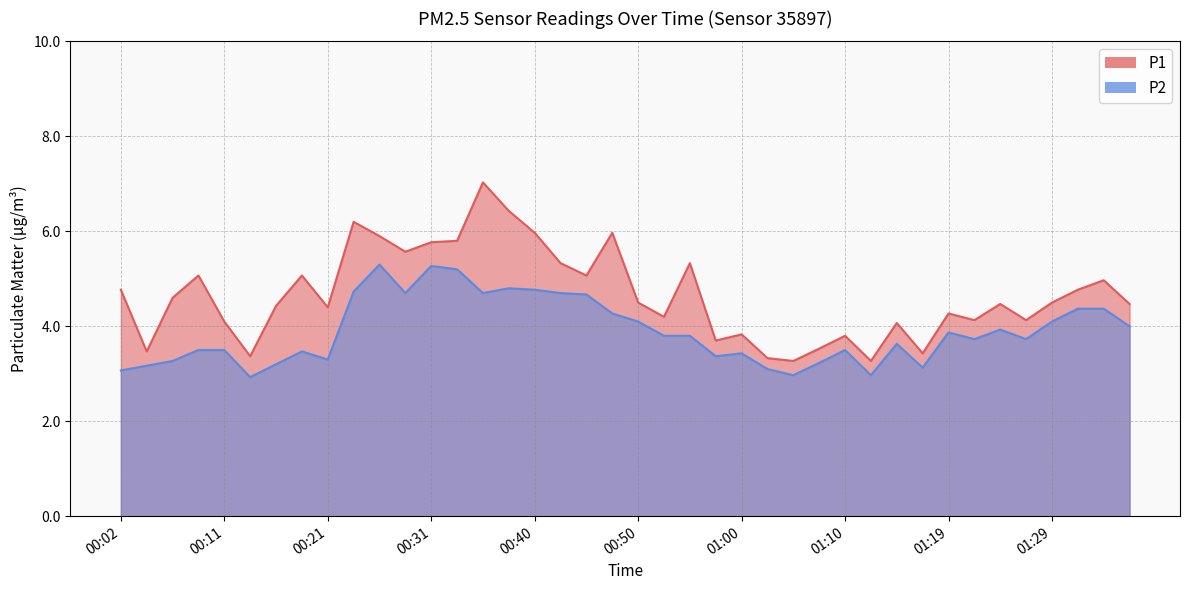

True or false: P1 and P2 cross at least once.

False